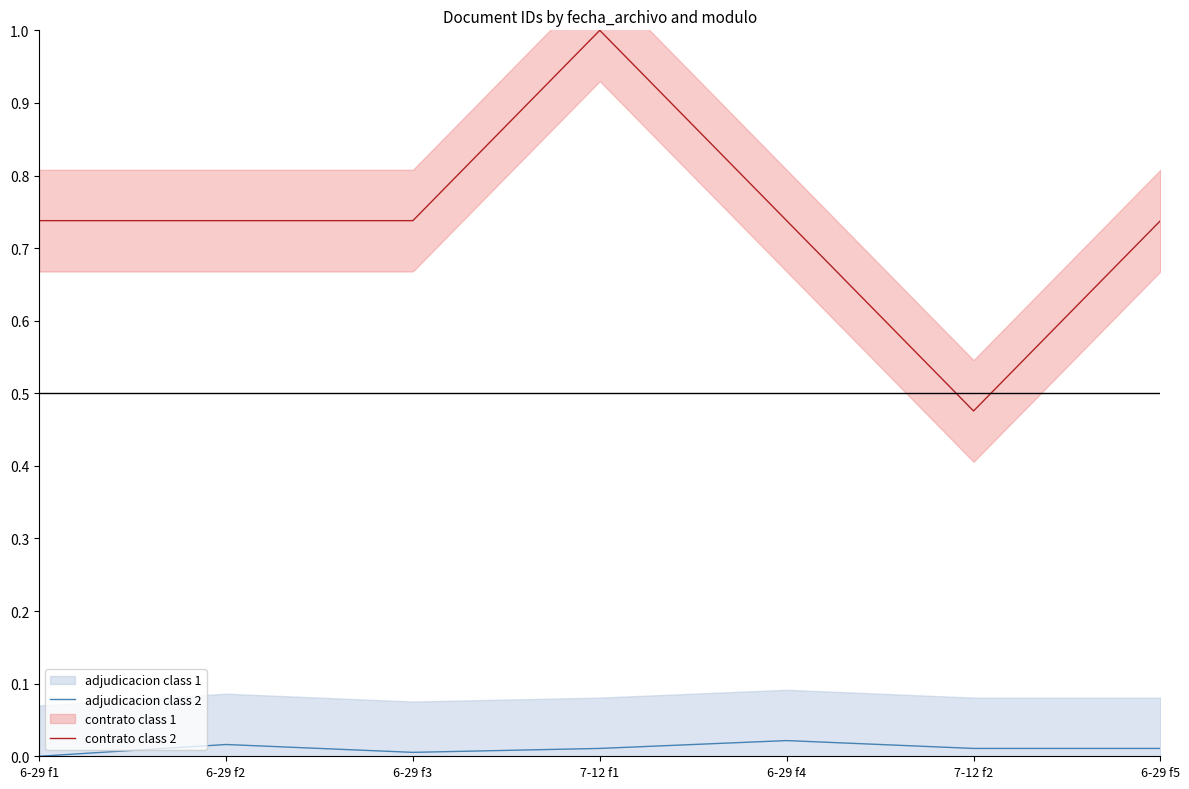

What position from the right is 6-29 f5?

1